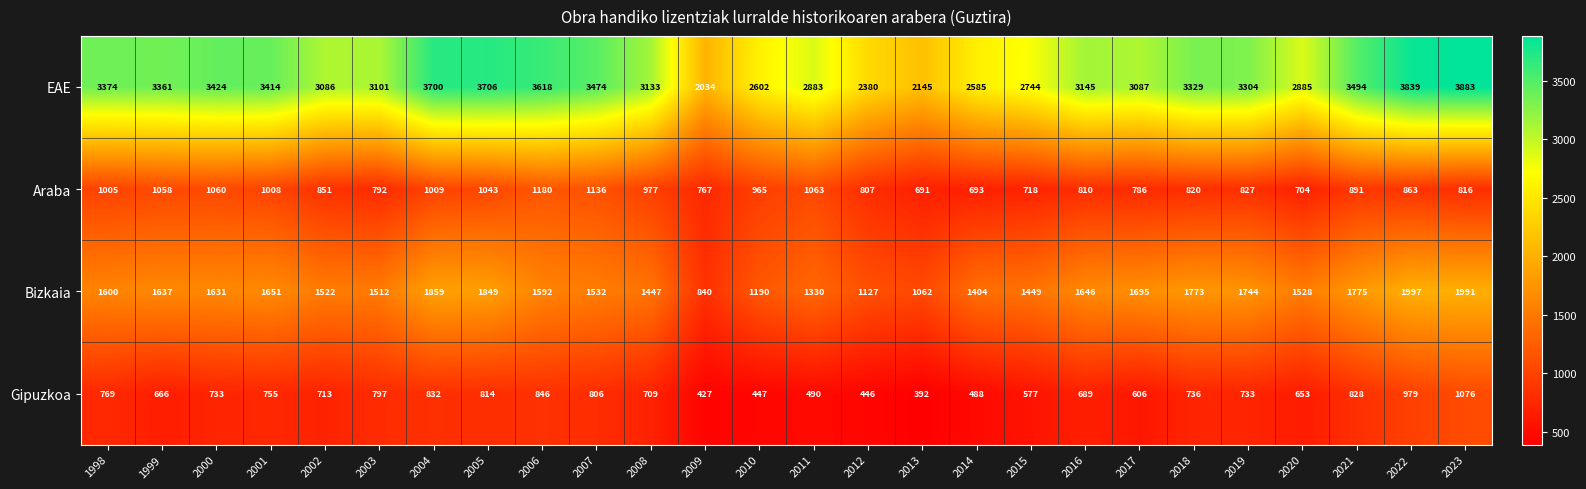

List the series in order of their peak value, highest first.

EAE, Bizkaia, Araba, Gipuzkoa